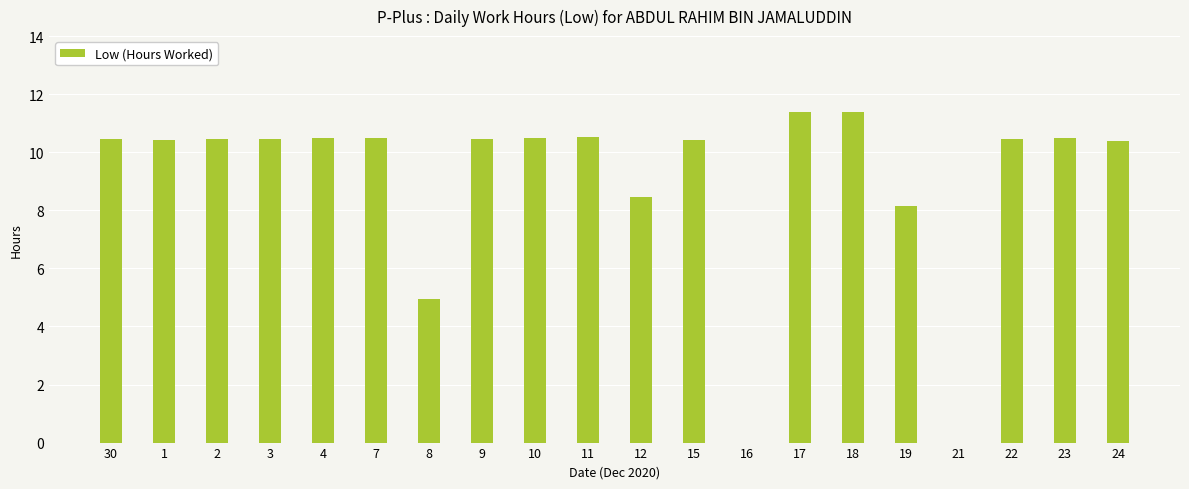

What is the sum of all values?

180.3